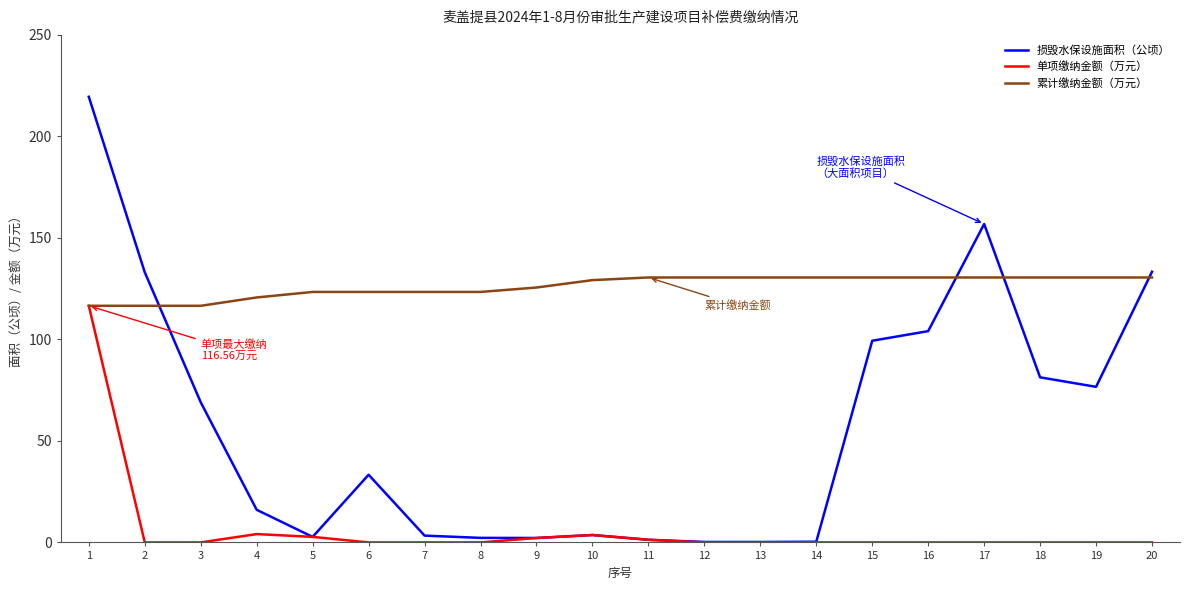

True or false: 累计缴纳金额（万元） and 损毁水保设施面积（公顷） intersect in this chart.

True